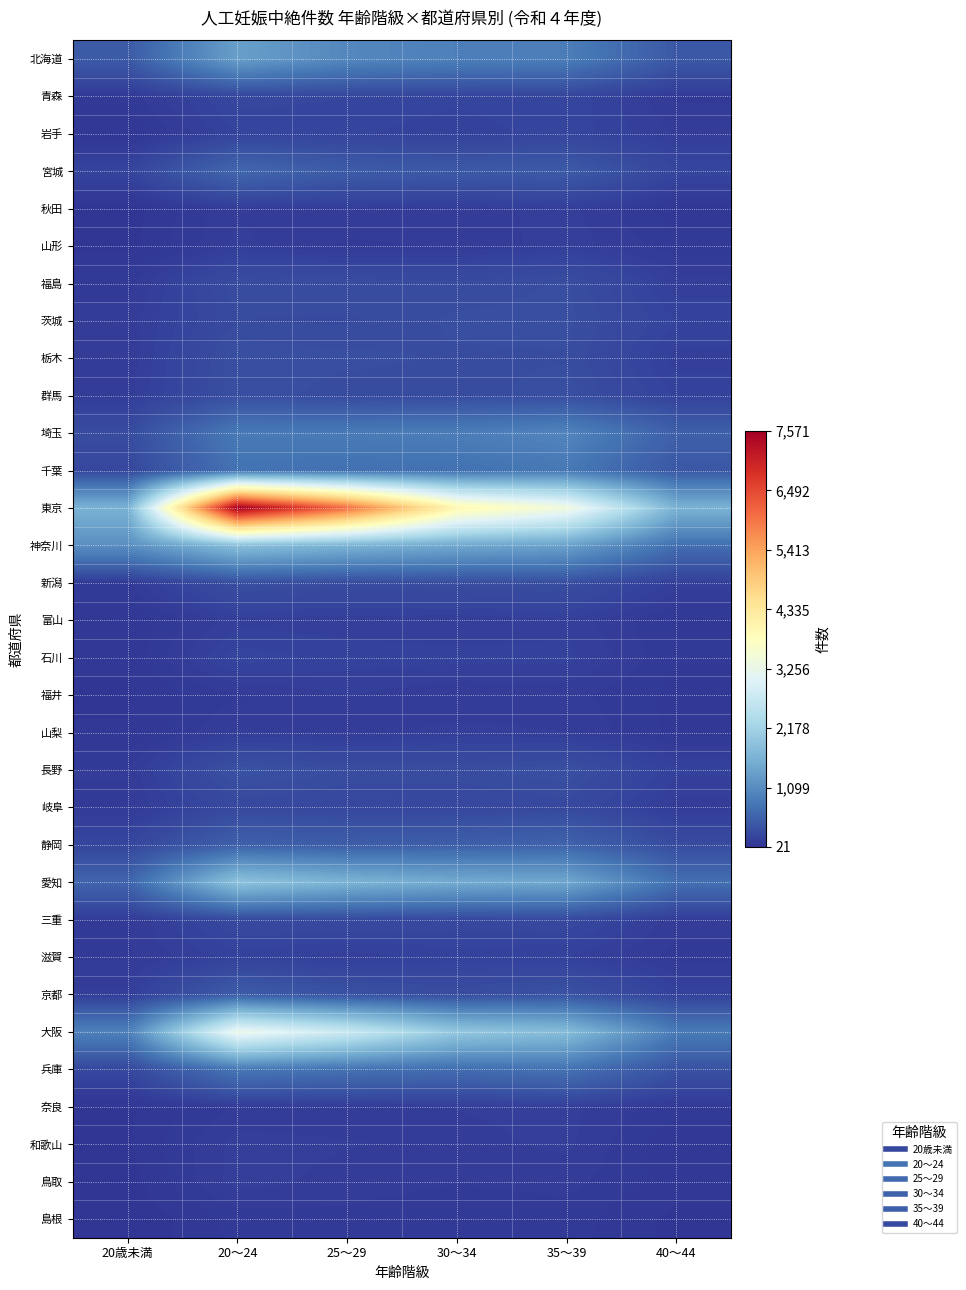

How many categories are shown in the chart?

6